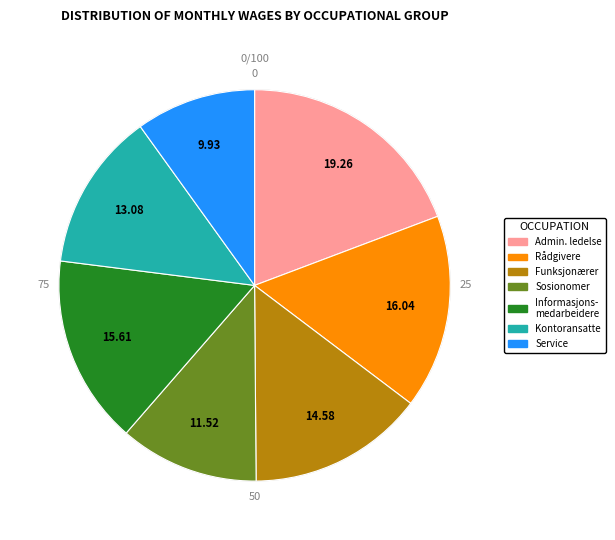

Does any single category account for the majority?

No